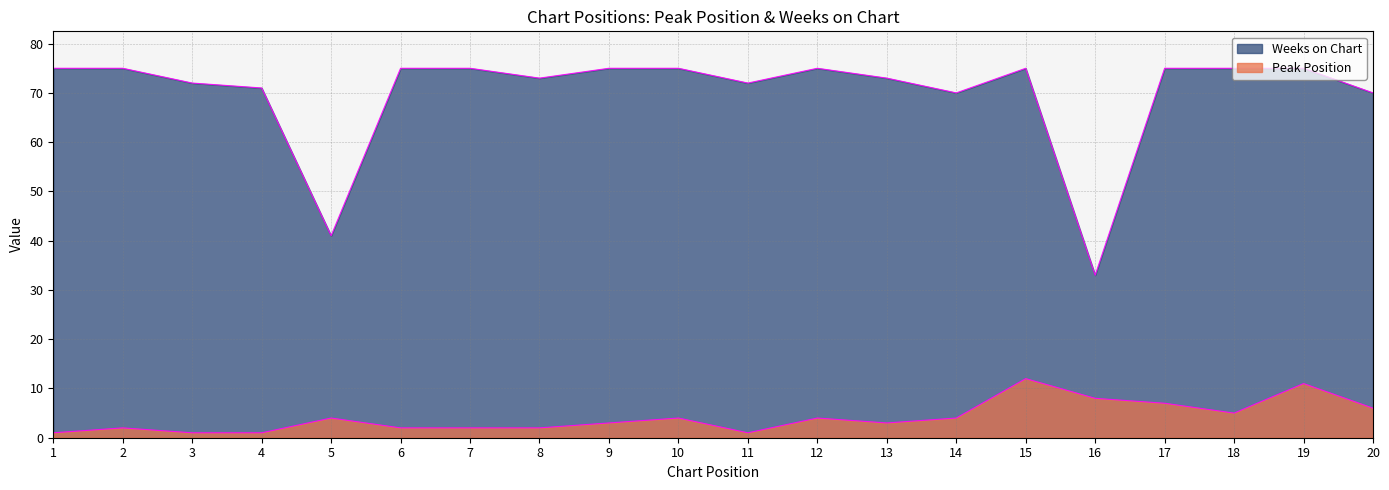

What value does the Peak Position series have at 12?

4